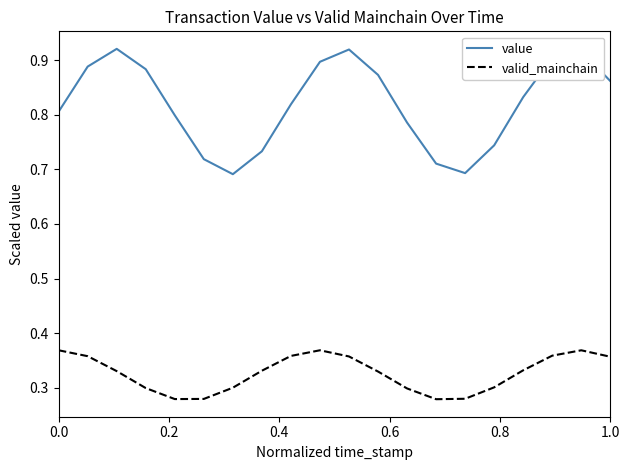

What is the difference between the maximum and minimum values in the value series?

0.2